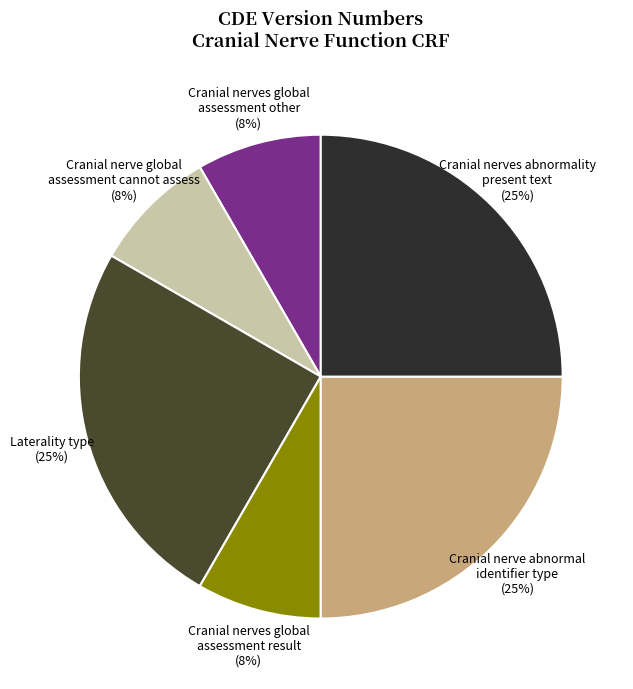

True or false: Cranial nerve abnormal identifier type (25%) accounts for 14% of the total.

False